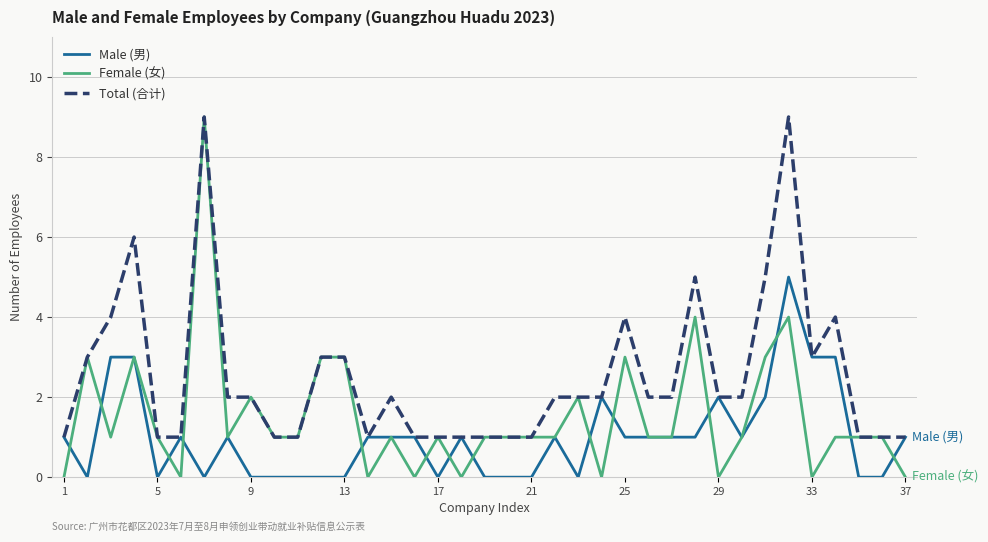

Which series has the widest spread of values?

Female (女)